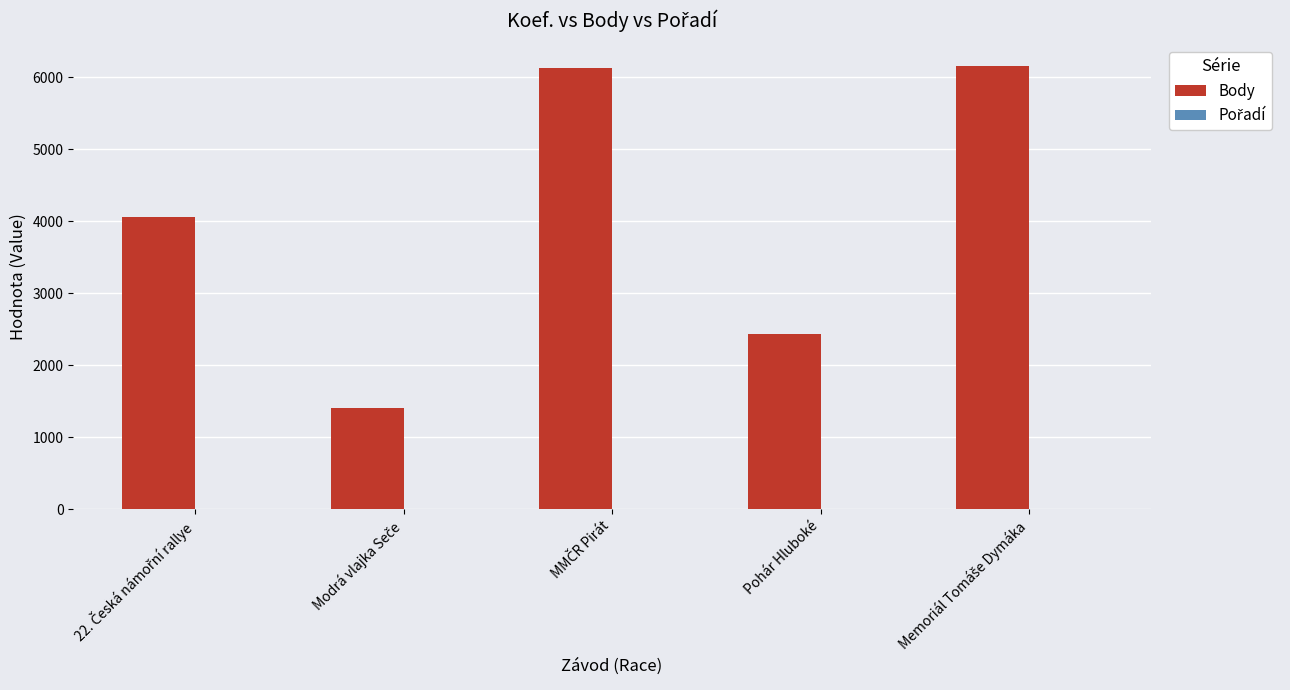

Which series has the largest total across all categories?

Body